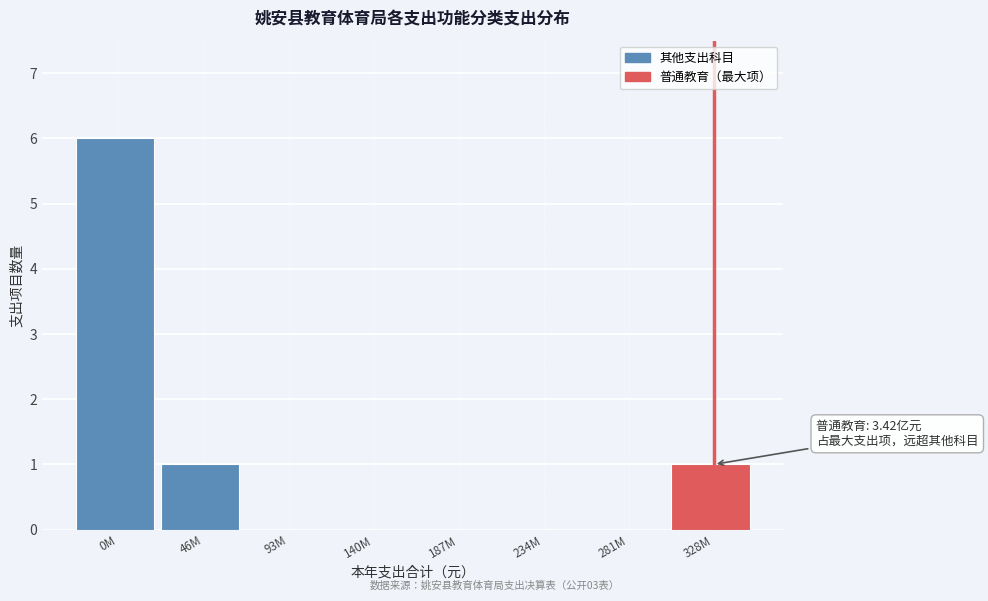

Reading left to right, what are all the values shown in this chart?

0M=6	46M=1	93M=0	140M=0	187M=0	234M=0	281M=0	328M=1